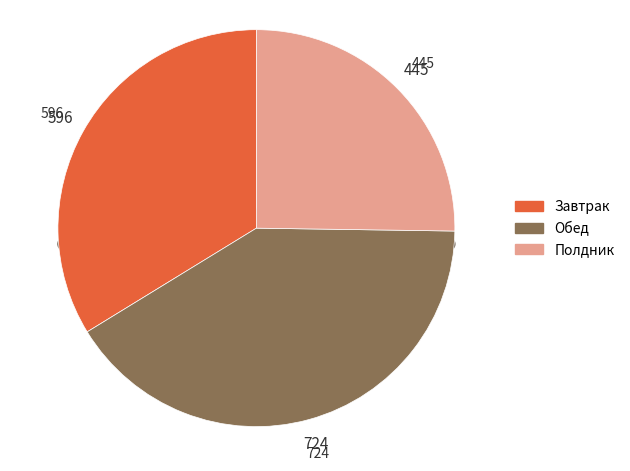

To the nearest percent, what percentage of the pie is Полдник?

25%